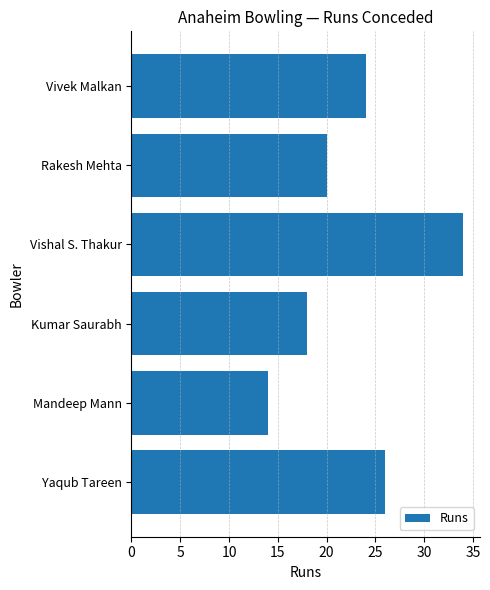

What is the sum of all values?

136